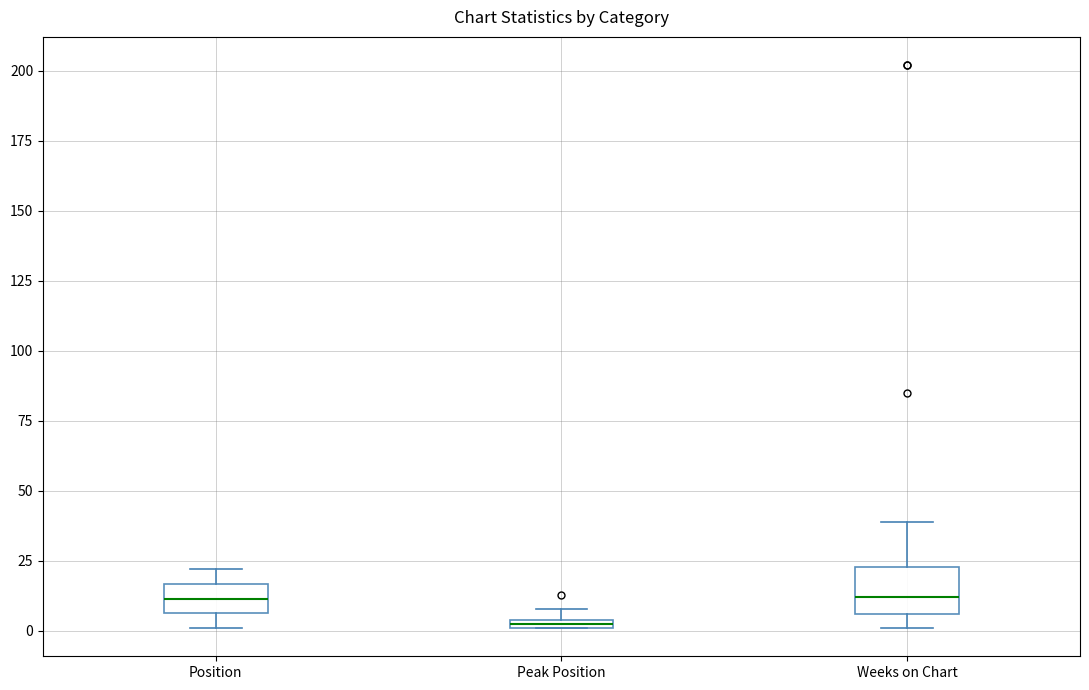

Comparing the boxes themselves (not the whiskers), which one is the tallest?

Weeks on Chart